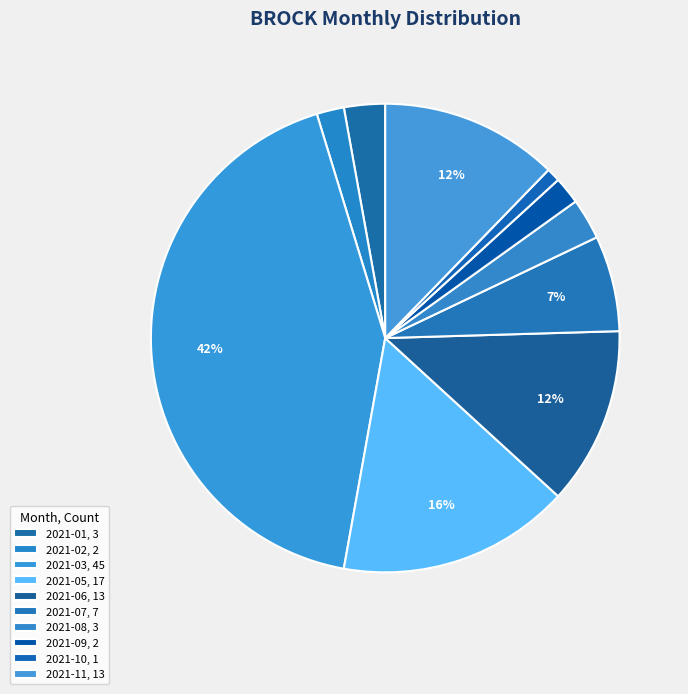

How many segments does this pie chart have?

10